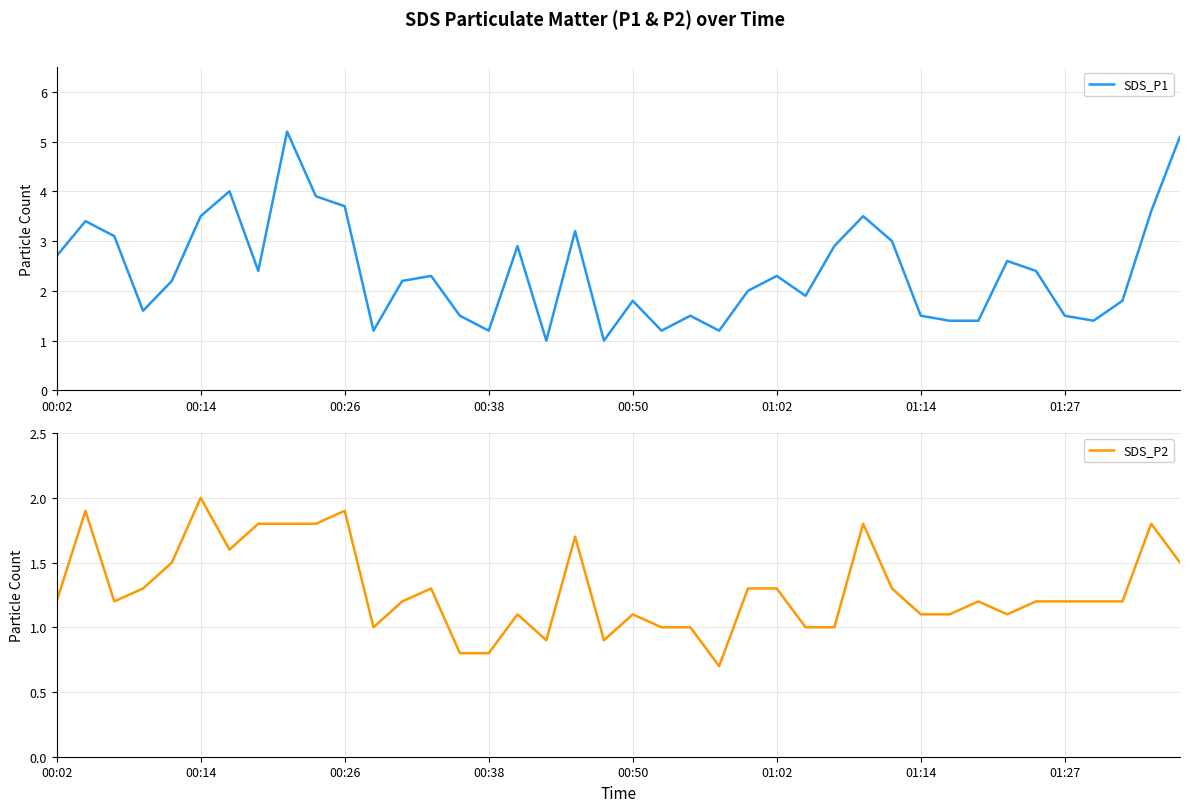

How many values in the SDS_P2 series are below 1?

5